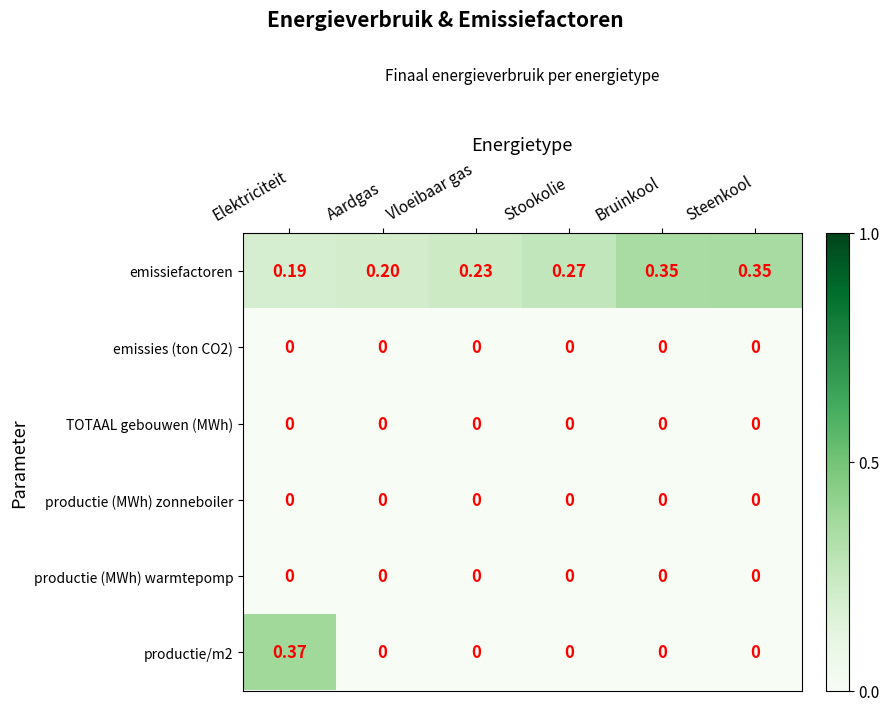

At which category is the sum across all series the highest?

Elektriciteit